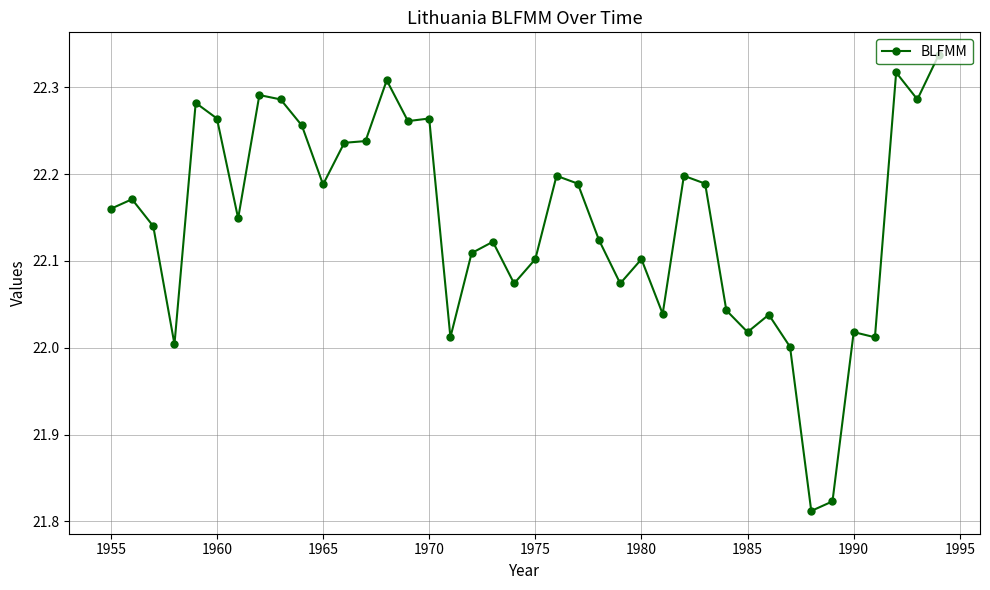

What is the difference between the second highest and second lowest values?

0.5